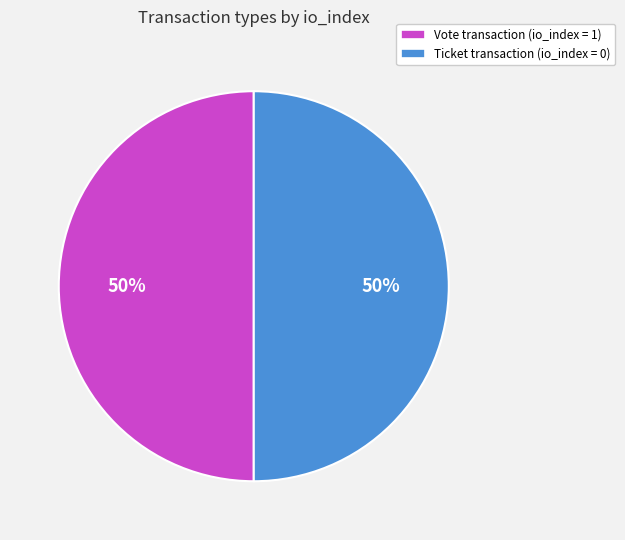

True or false: Ticket transaction (io_index = 0) accounts for 39% of the total.

False